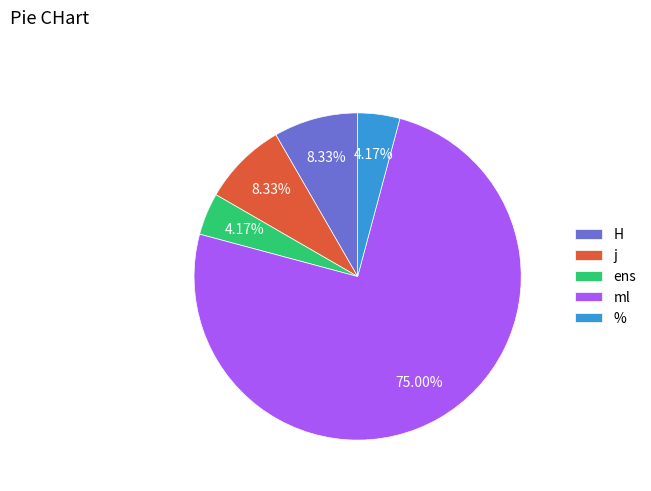

Which slice is the largest?

ml